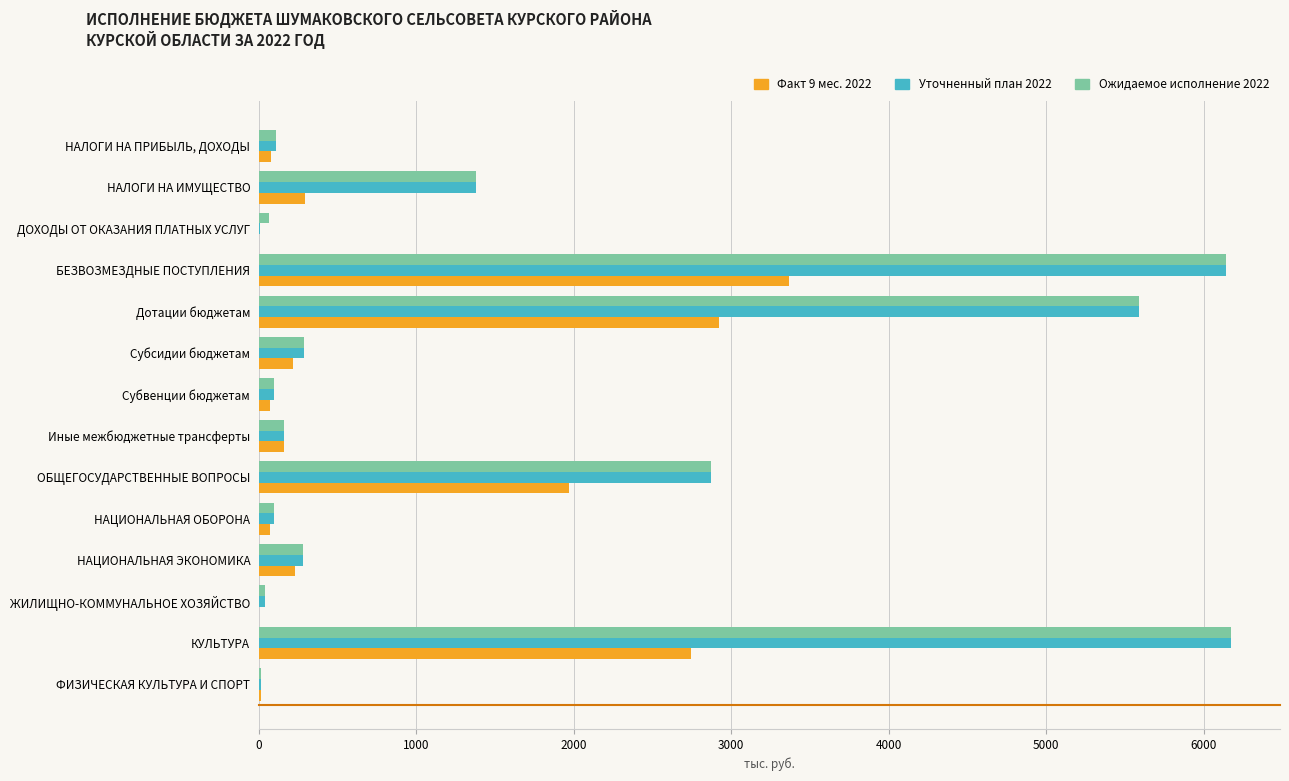

What is the highest value of the Факт 9 мес. 2022 series?

3370.6